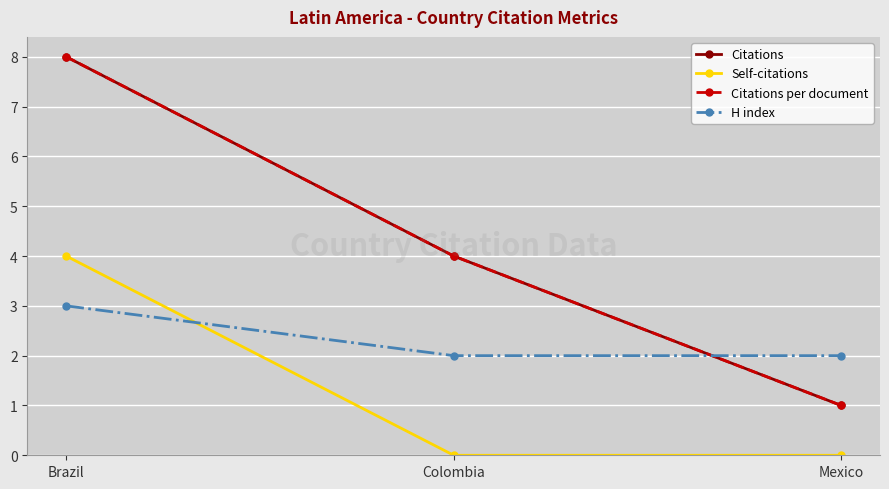

What value does the Citations series have at Brazil?

8